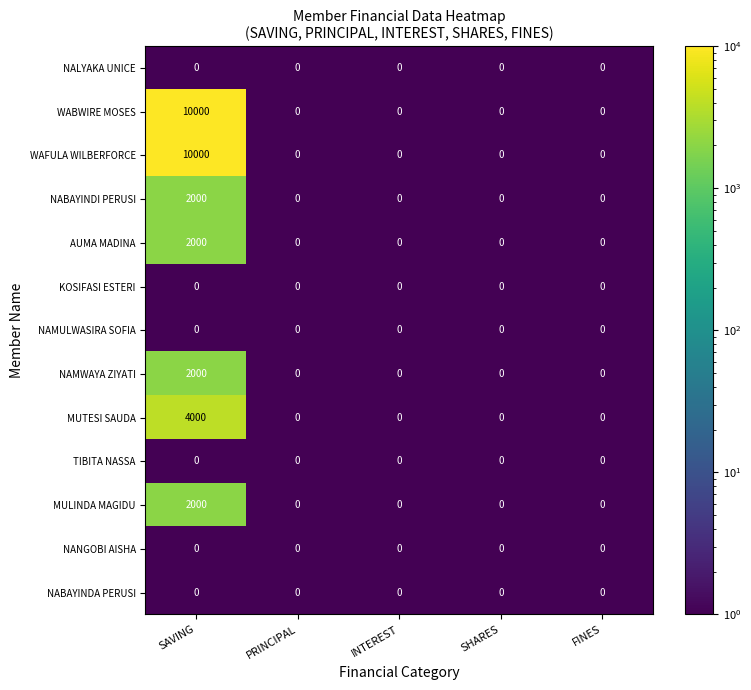

What is the average value of the MUTESI SAUDA series?

800